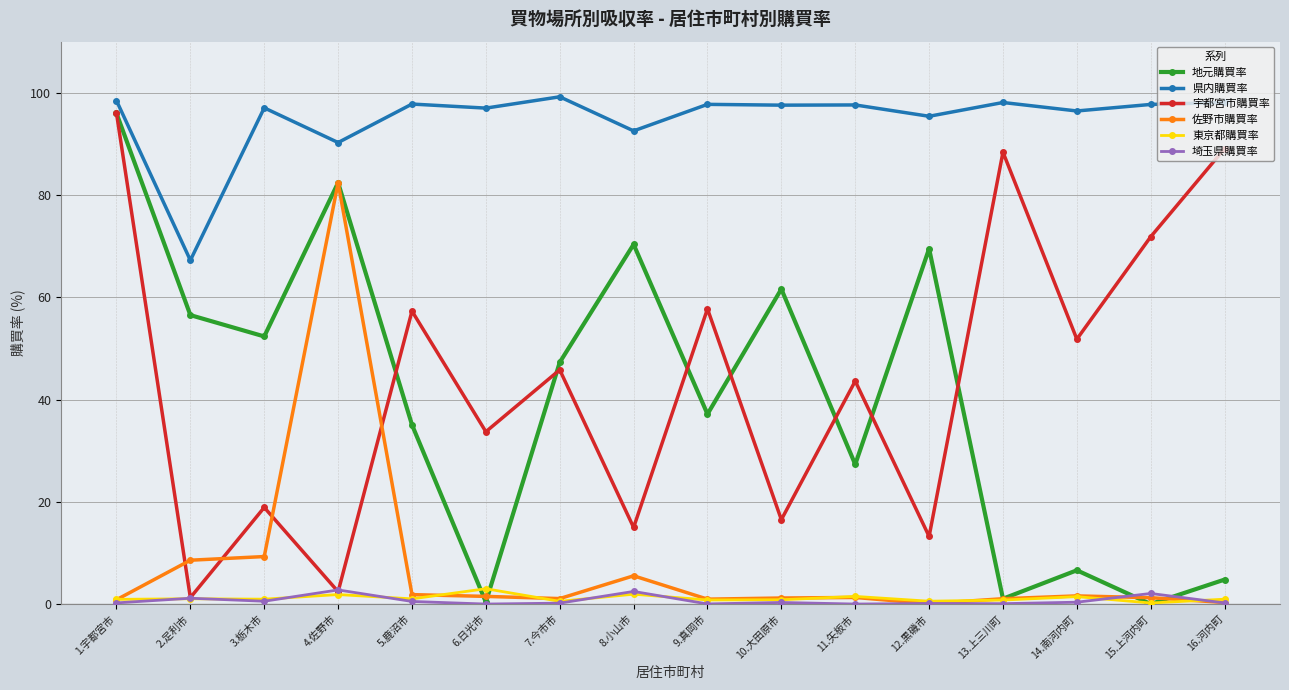

What is the total value across all series at 13.上三川町?

189.4